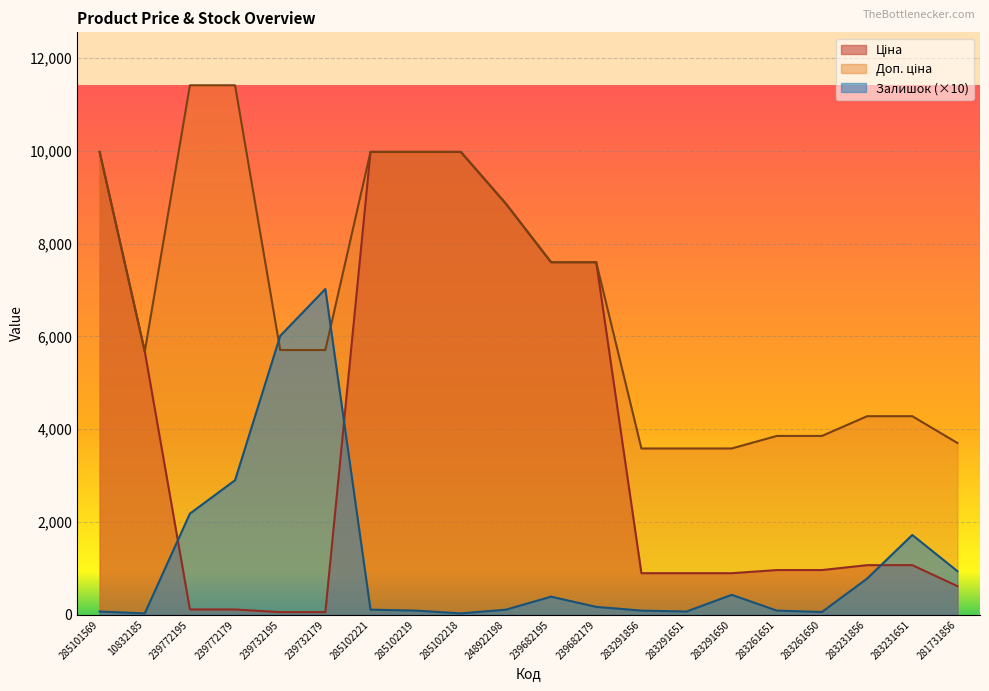

What is the difference between the maximum and second lowest values in the Доп. ціна series?

7826.4